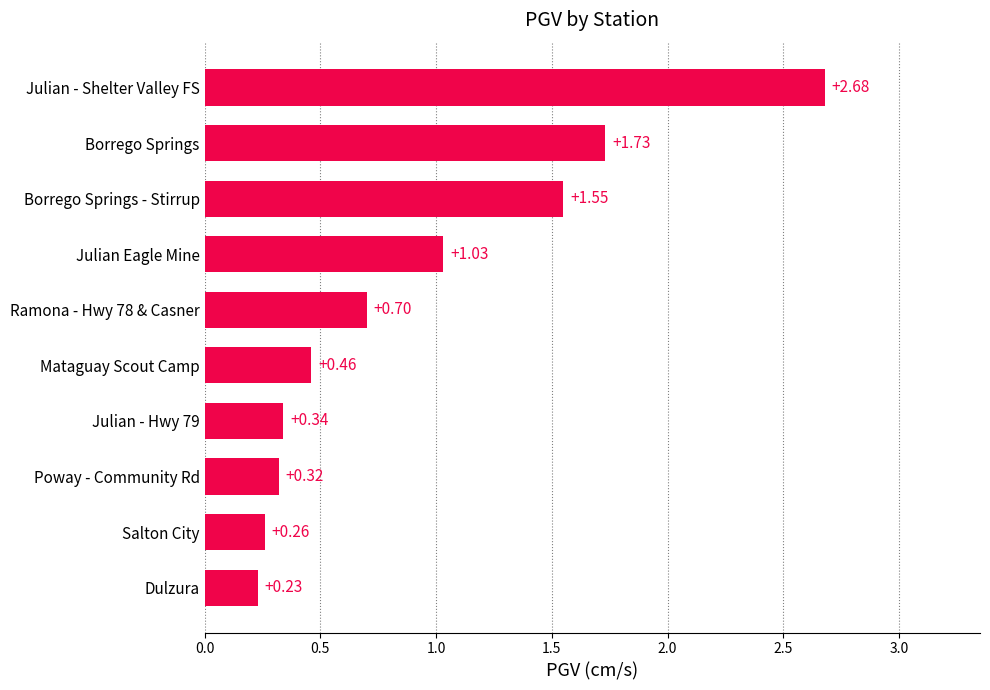

At which category does the chart reach its minimum across all series?

Dulzura